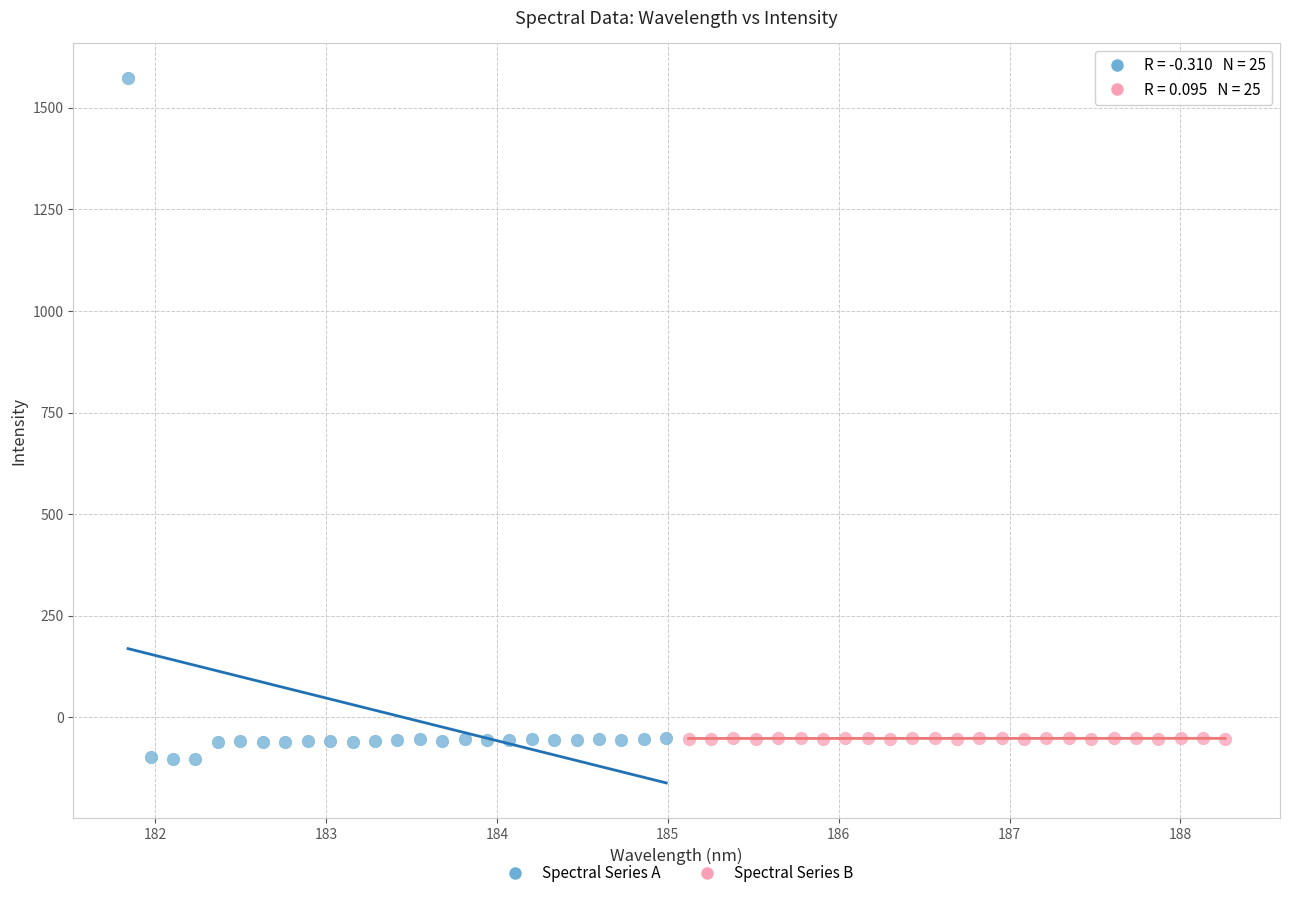

Which series contains the lowest Y value?

Spectral Series A